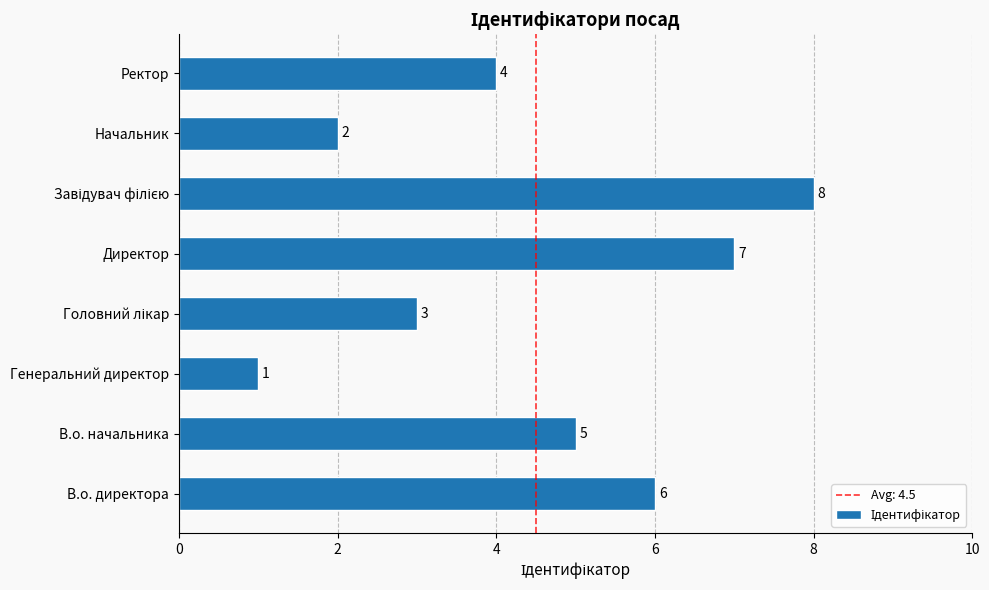

Where is the data nearest to the value 4?

Ректор